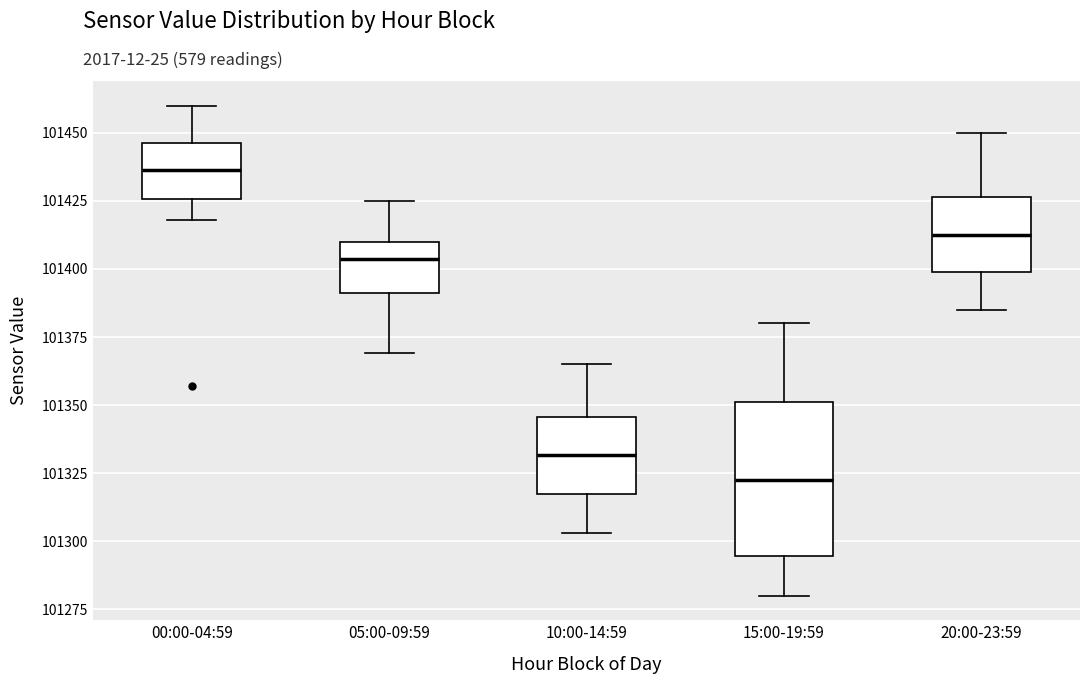

Which box is the tallest, from its lower edge to its upper edge?

15:00-19:59